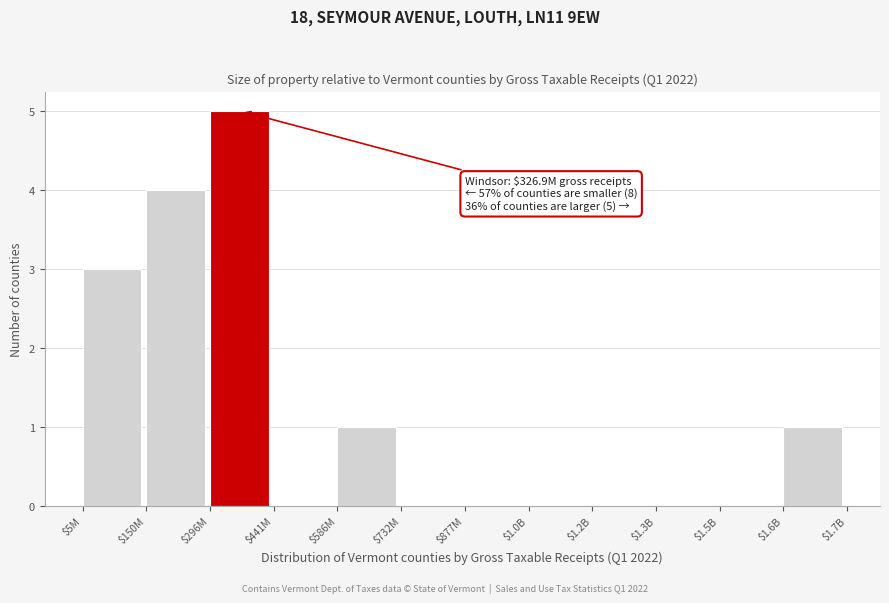

What is the sum of all values?

14